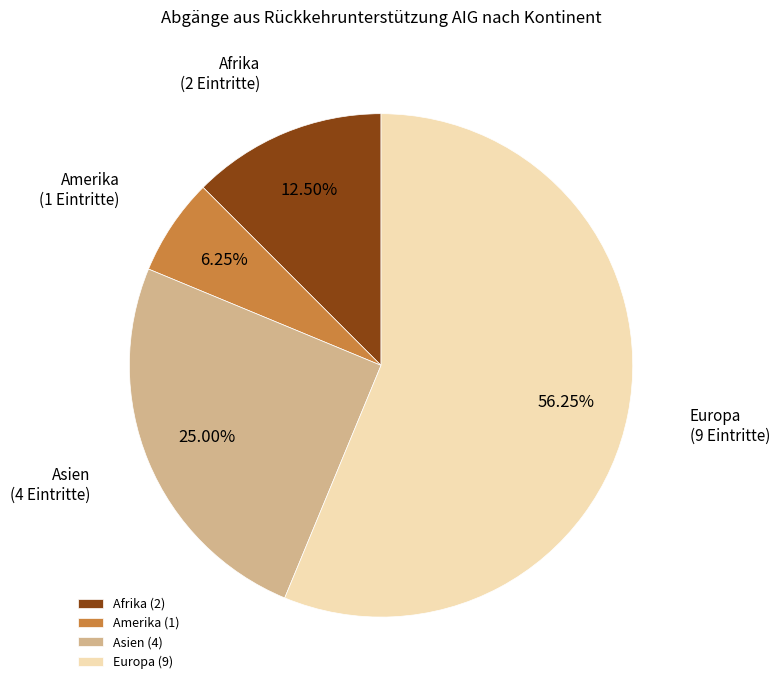

Which category has the biggest portion of the pie?

Europa